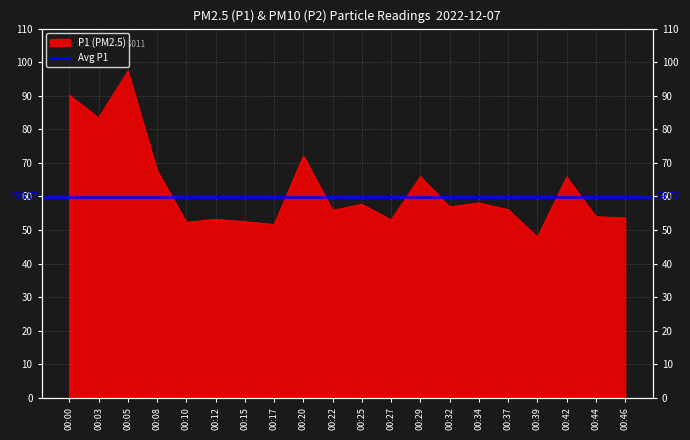

Which label corresponds to the smallest value in the chart?

00:39